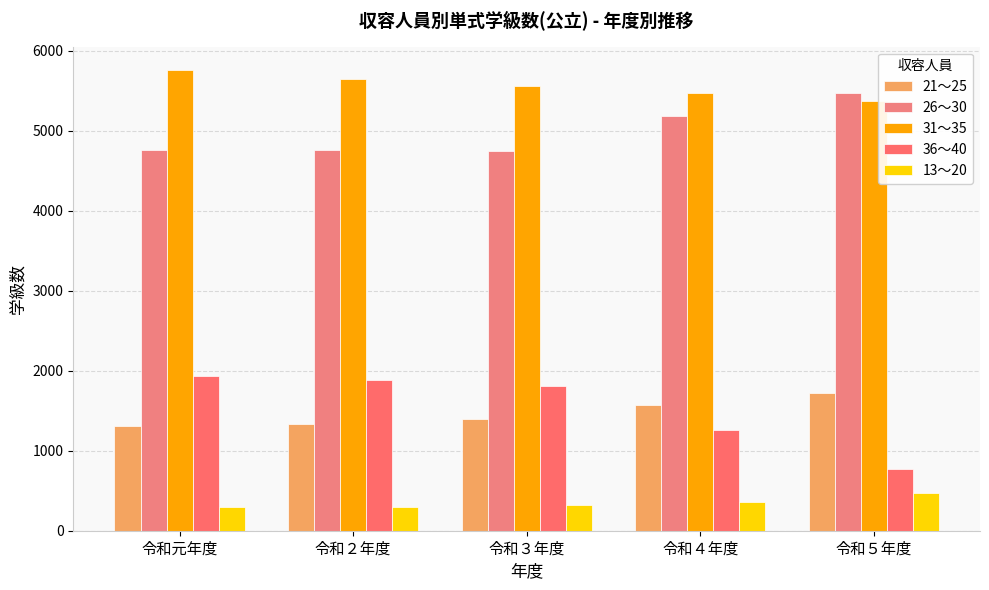

What is the highest value of the 26～30 series?

5474